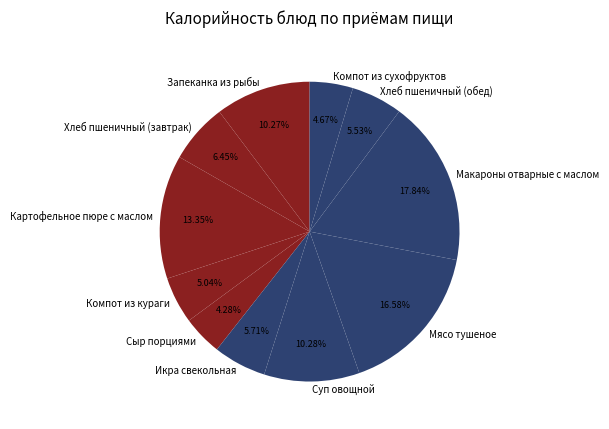

What percentage is NOT represented by Суп овощной?

89.7%